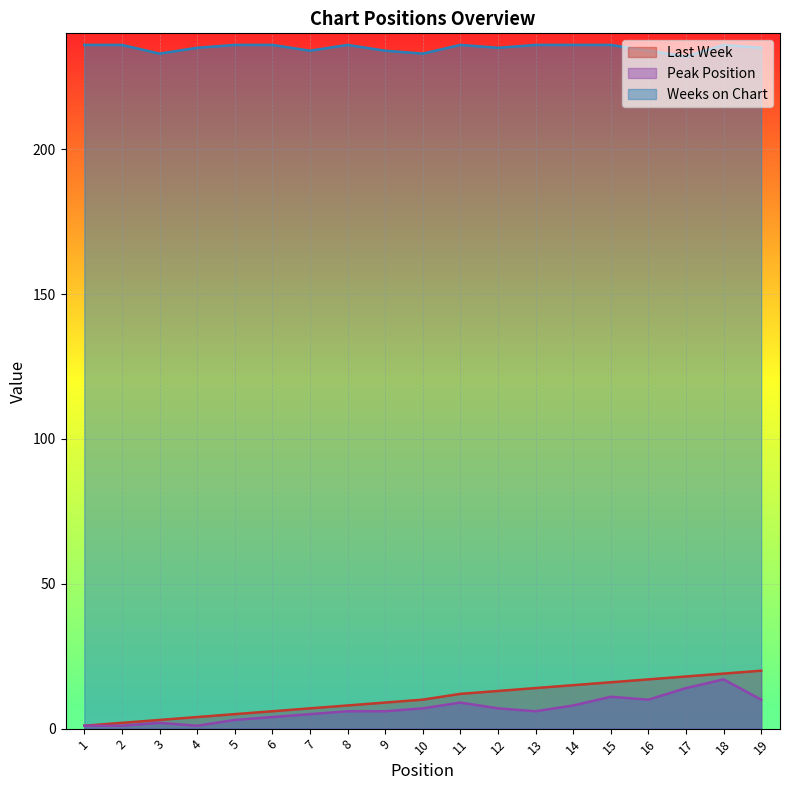

Reading left to right, list all the values displayed in this chart.

Last Week: 1=1	2=2	3=3	4=4	5=5	6=6	7=7	8=8	9=9	10=10	11=12	12=13	13=14	14=15	15=16	16=17	17=18	18=19	19=20
Peak Position: 1=1	2=1	3=2	4=1	5=3	6=4	7=5	8=6	9=6	10=7	11=9	12=7	13=6	14=8	15=11	16=10	17=14	18=17	19=10
Weeks on Chart: 1=236	2=236	3=233	4=235	5=236	6=236	7=234	8=236	9=234	10=233	11=236	12=235	13=236	14=236	15=236	16=234	17=232	18=236	19=235